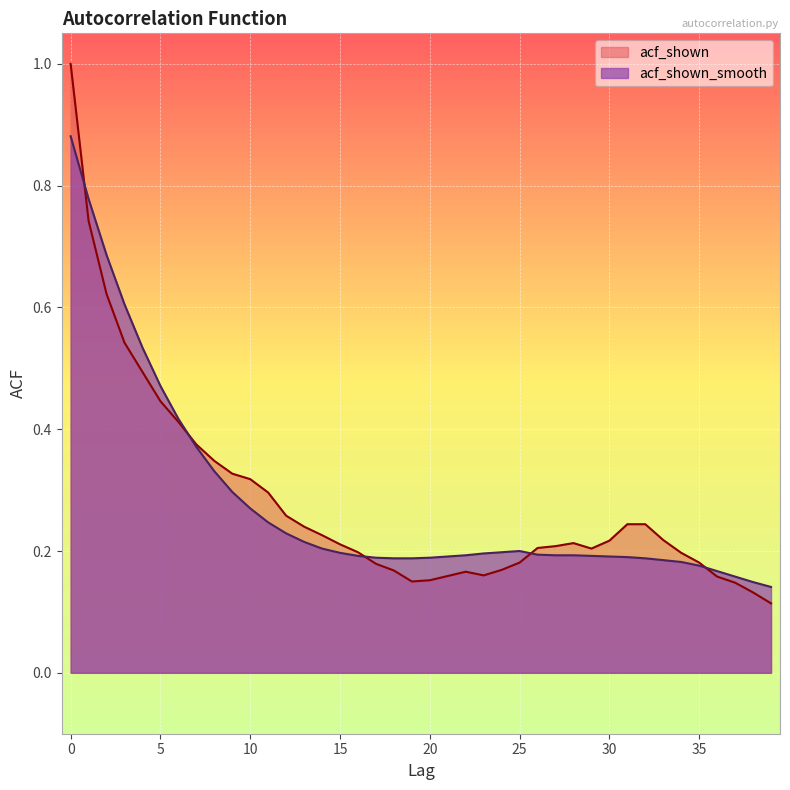

The acf_shown series shows 0.2 at 13. True or false?

True